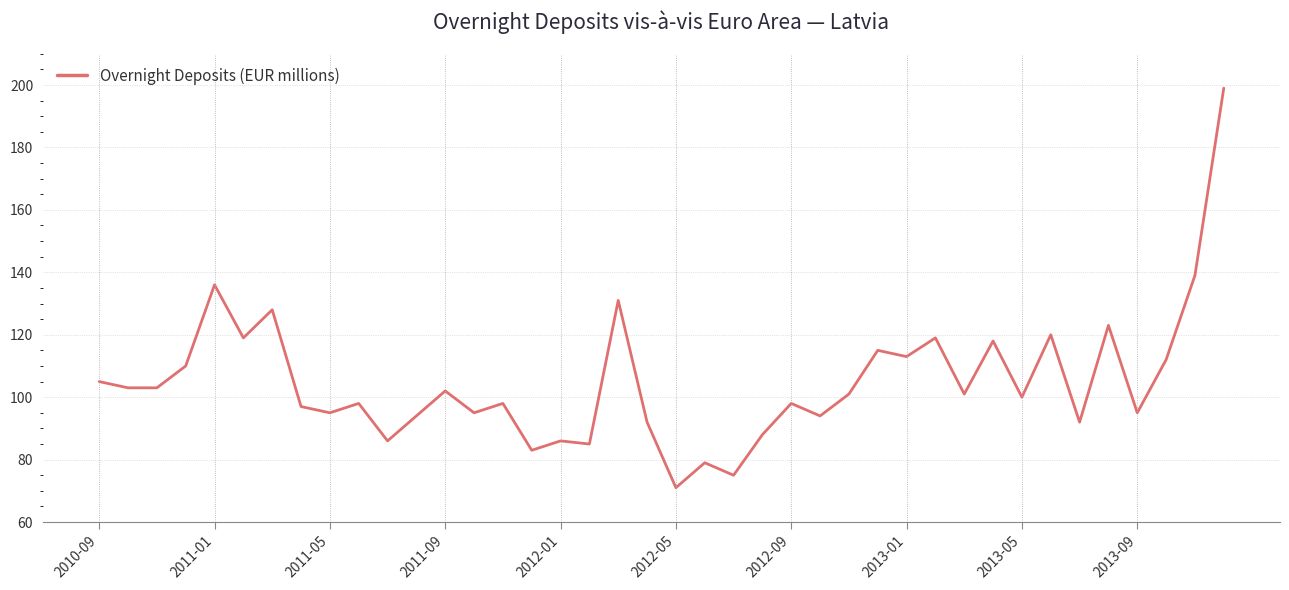

What is the minimum value shown in the chart?

71